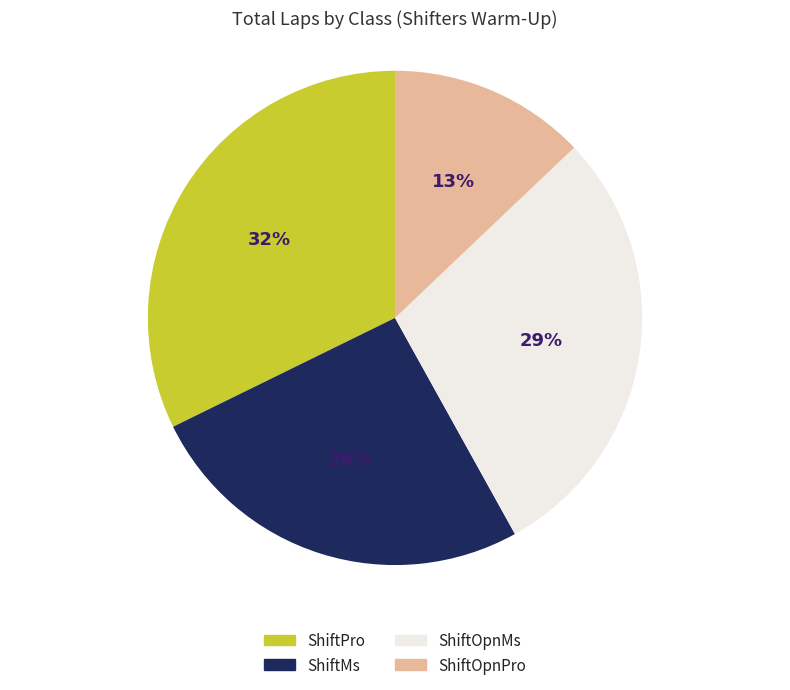

Does ShiftOpnPro represent more than half of the total?

No